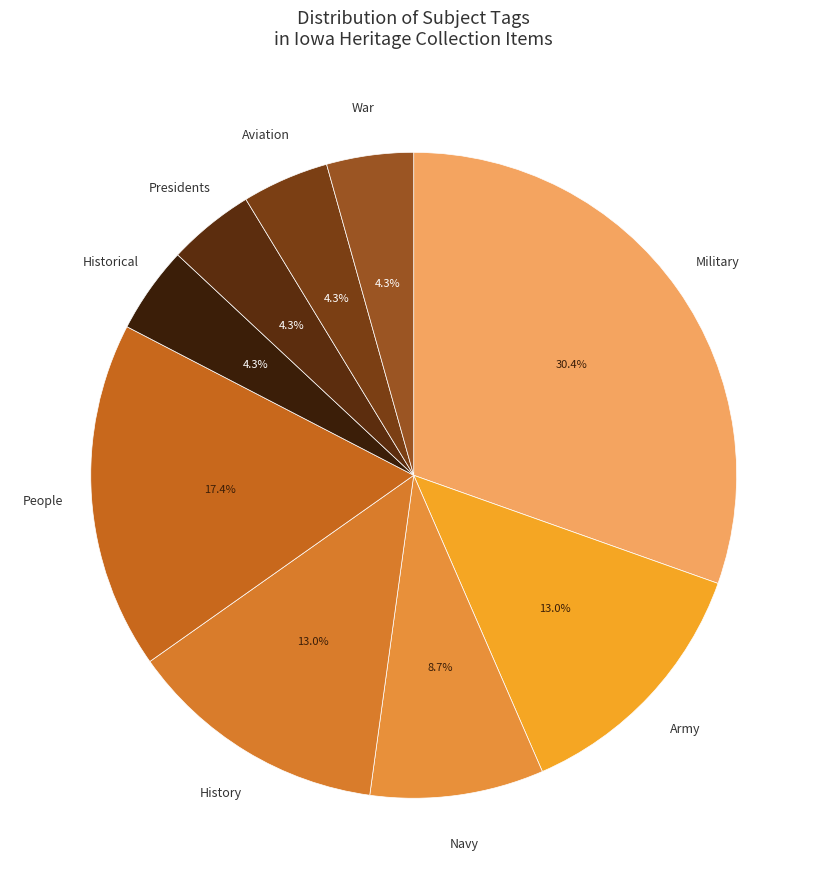

Is there a majority slice in this chart?

No